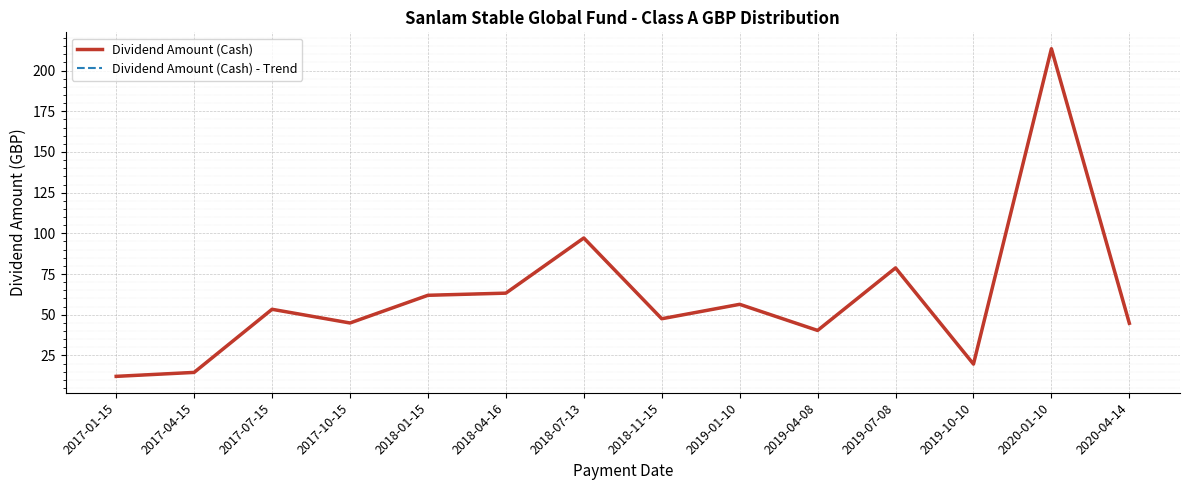

Does the chart display data point markers on the line(s)?

No